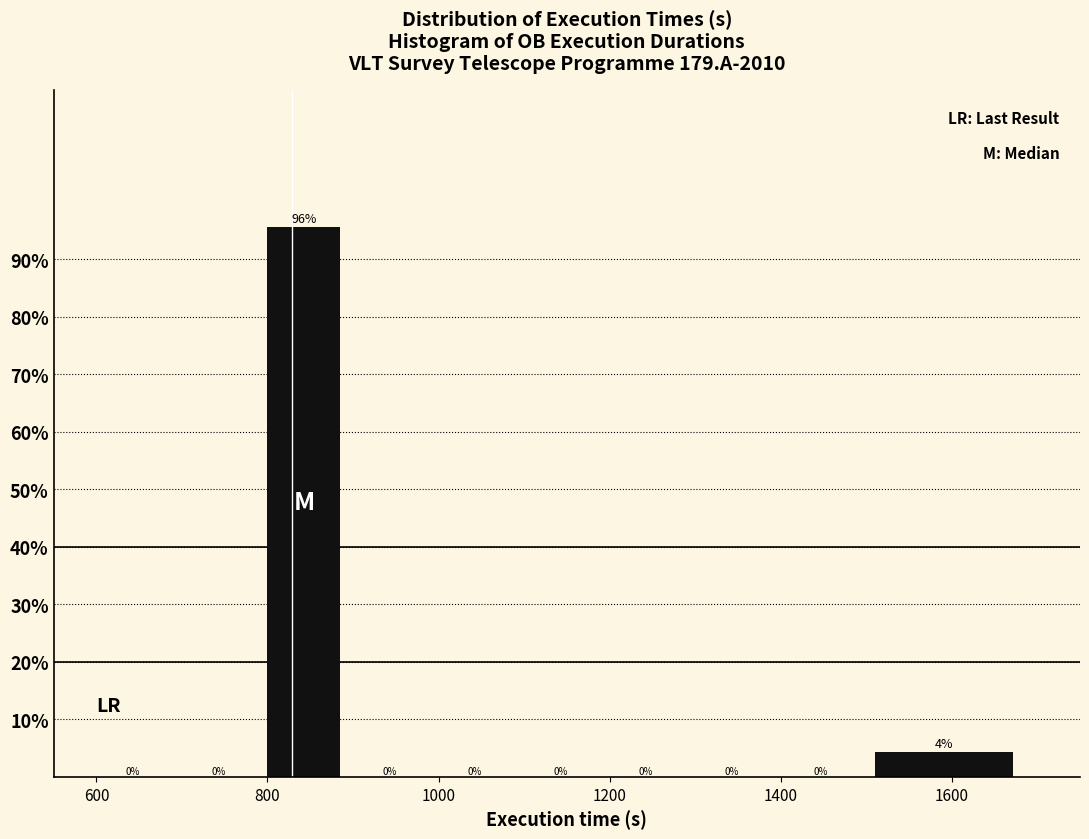

Over which range of the x-axis is the bar tallest?

800 to 900